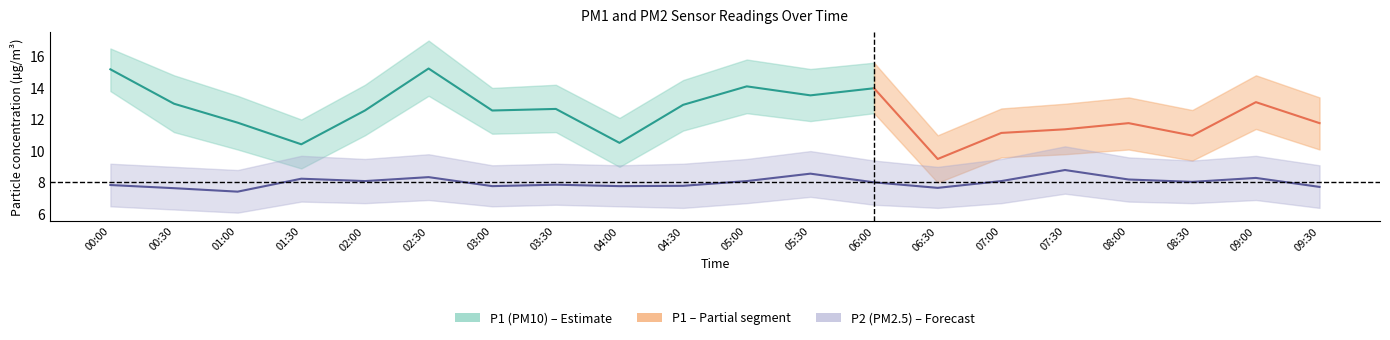

What is the difference between the maximum and minimum values?

1.4